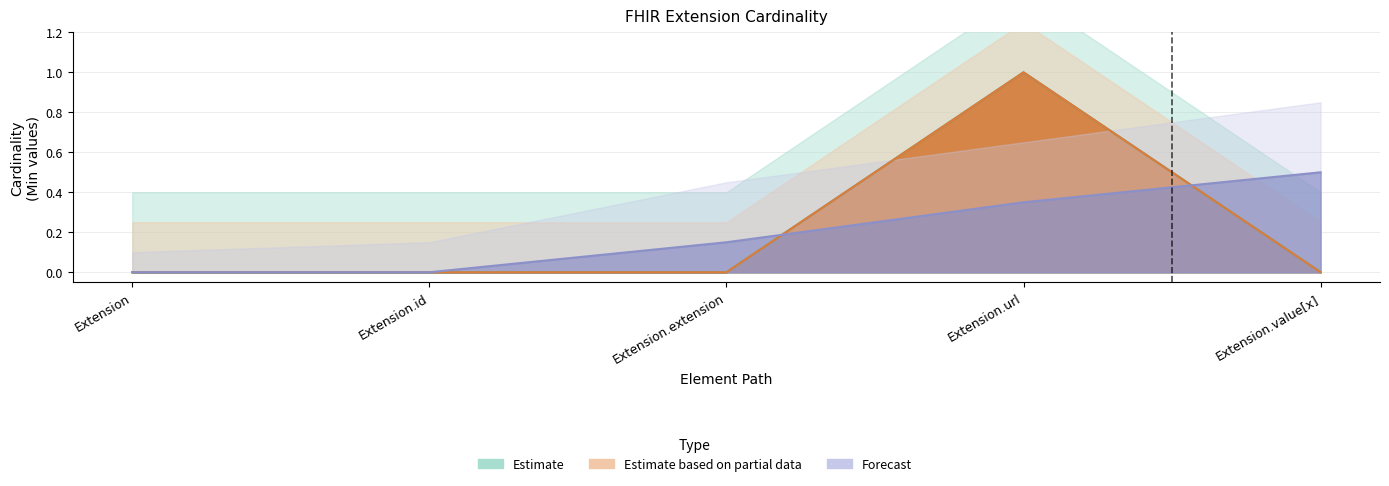

Is it true that Base Min equals 0 at Extension.id?

True